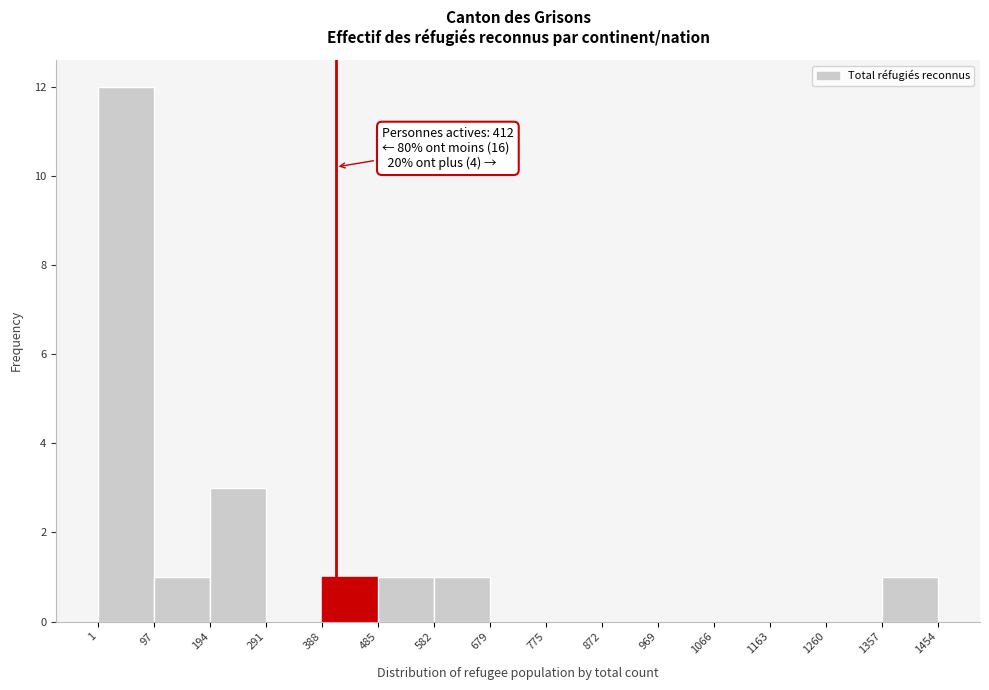

Which range on the x-axis has the tallest bar?

1 to 97